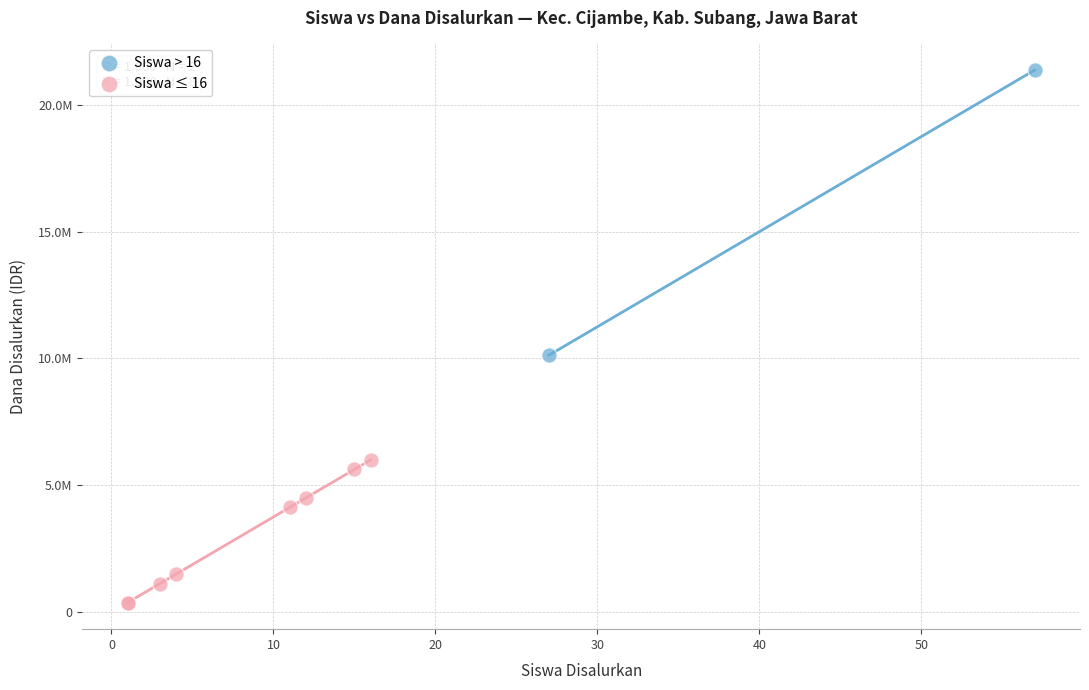

What are all the series names shown in the legend?

Siswa > 16, Siswa ≤ 16